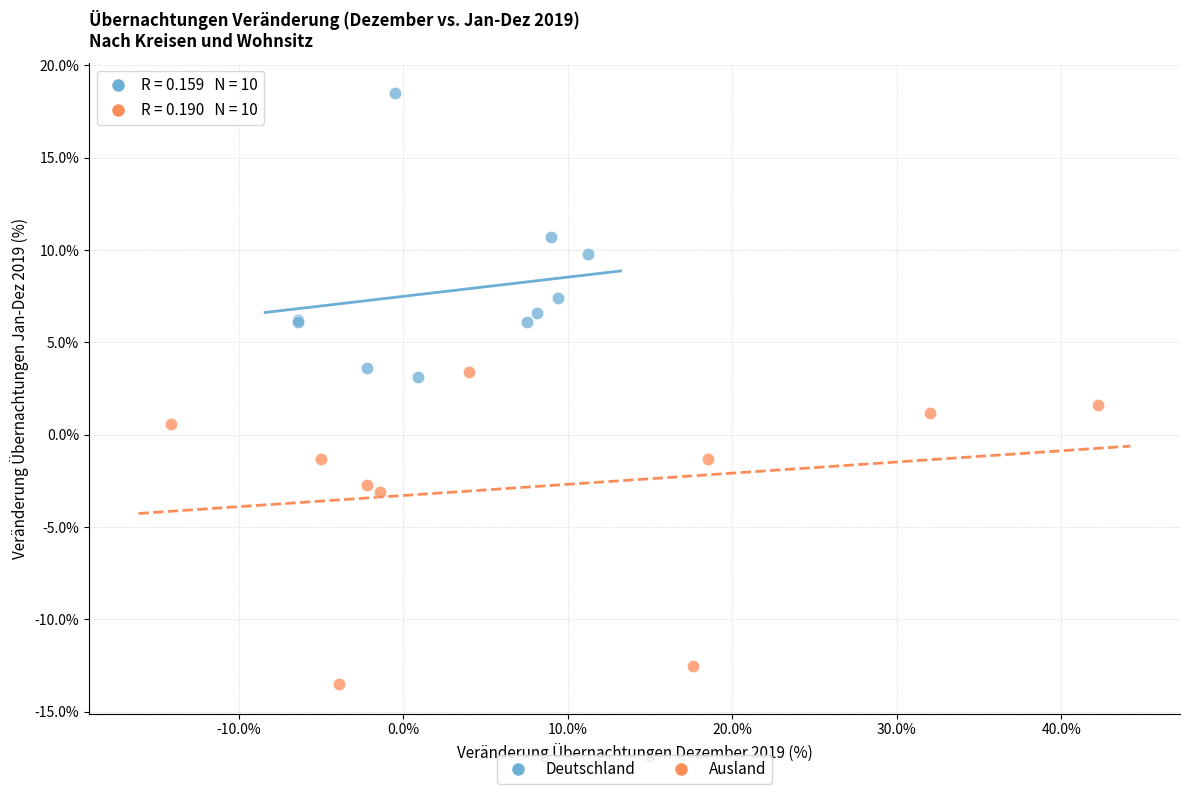

Which series reaches the maximum Y coordinate?

Deutschland